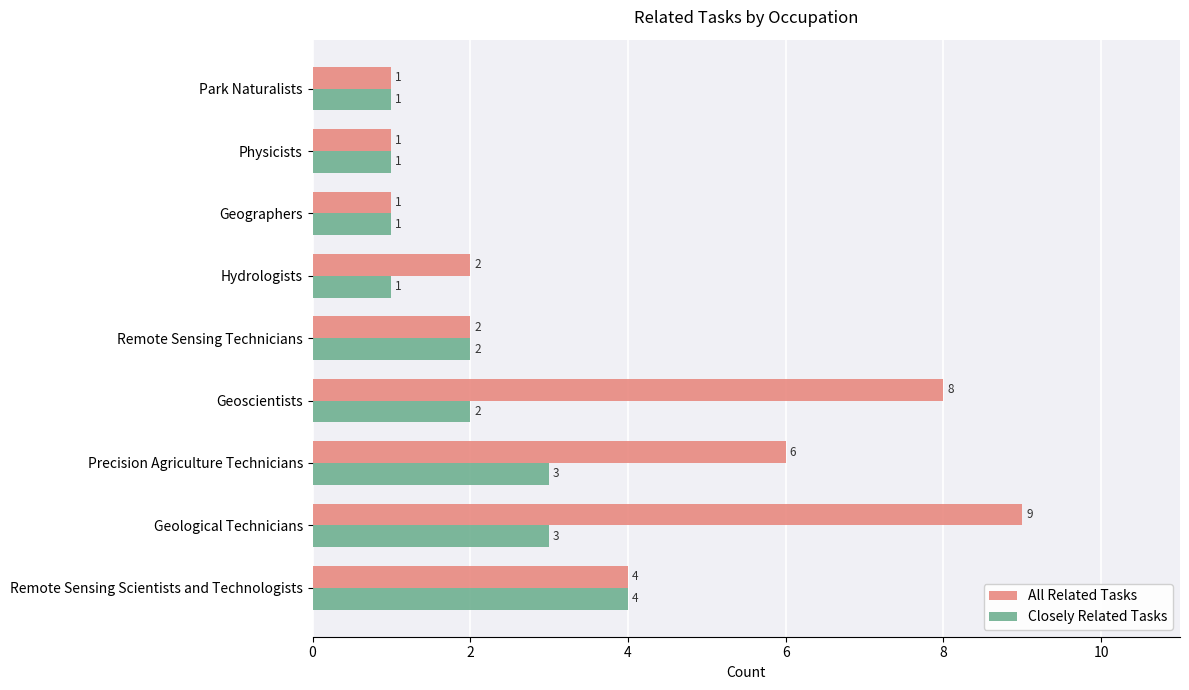

What is the sum of the Closely Related Tasks values at Geoscientists and Precision Agriculture Technicians?

5